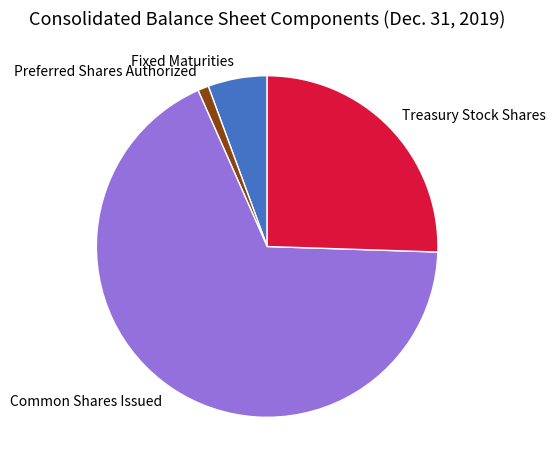

Is it true that Preferred Shares Authorized is 1% of the pie?

True